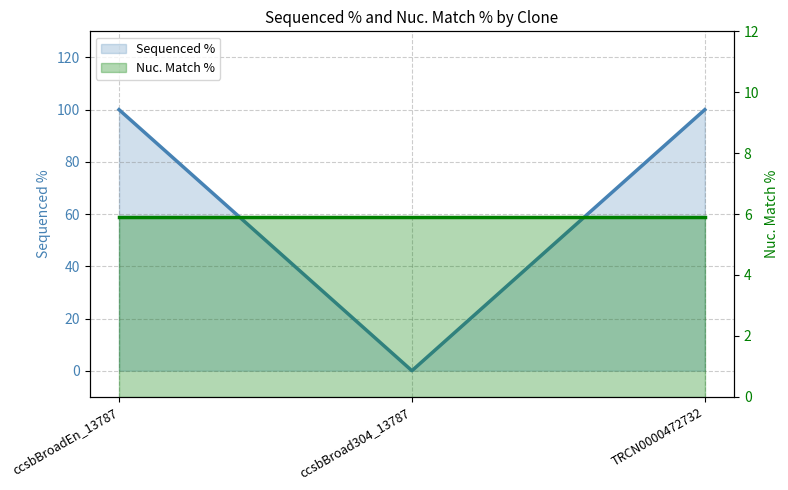

What is the sum of all values?

200